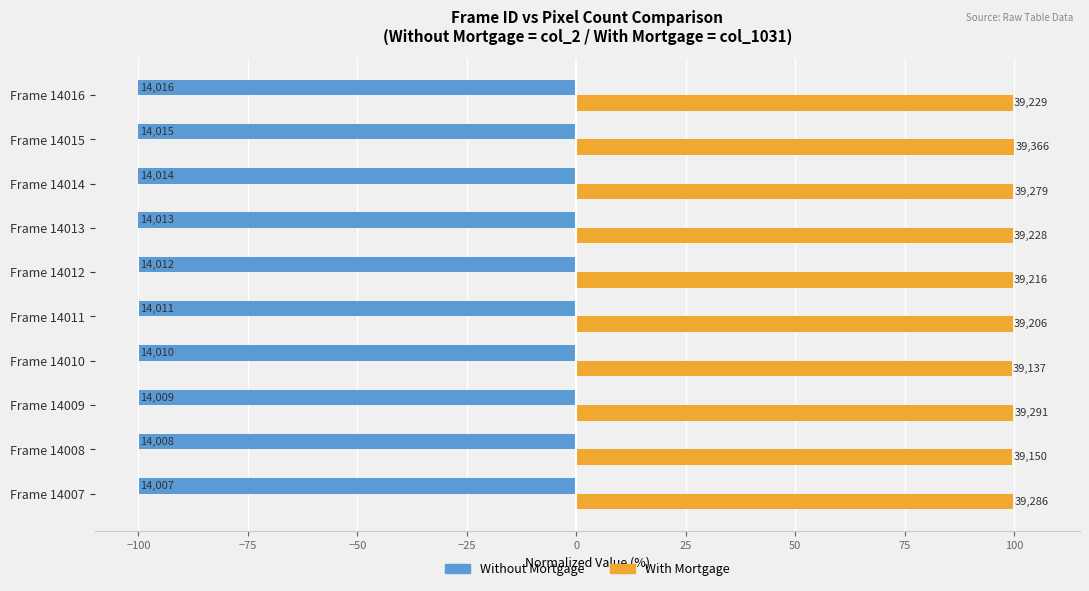

What is the value of the Without Mortgage bar at the 4th from the left?

-100.0